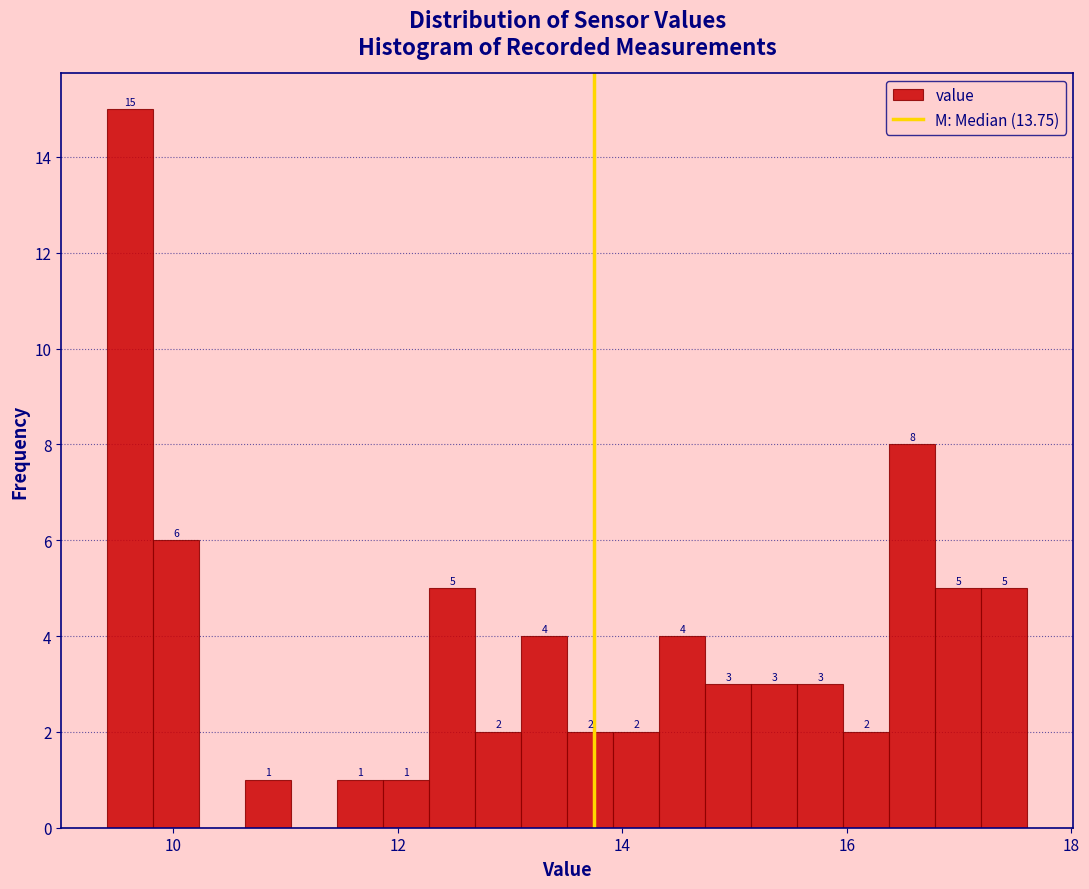

Read against the x-axis, roughly where is the centre of the tallest bar?

9.6